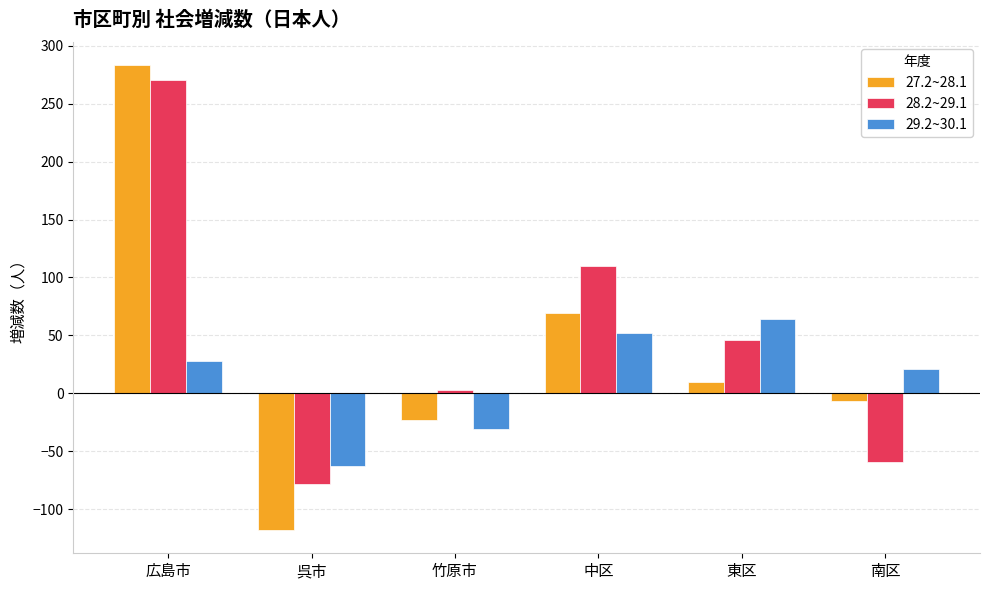

What is the label of the 1st bar from the left?

広島市